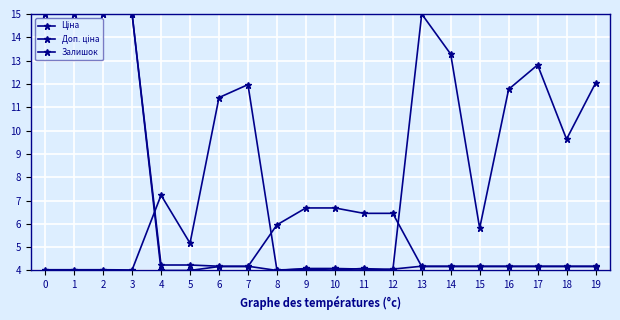

At how many categories does at least one series exceed 7?

13